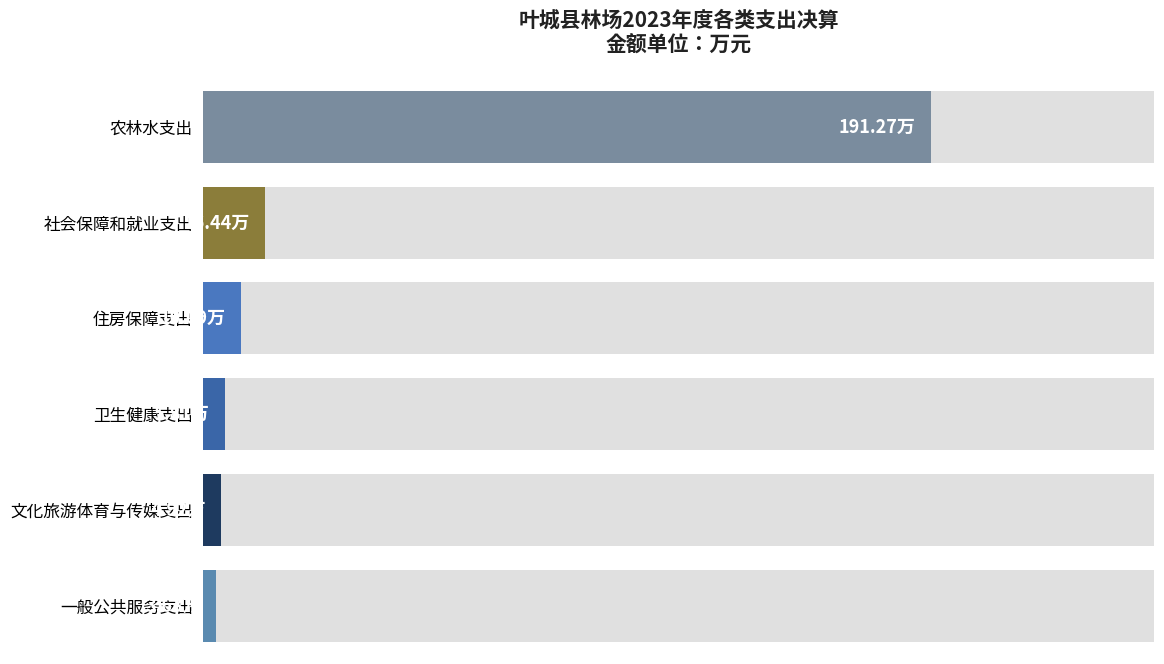

True or false: the data shows 103.4 at 农林水支出.

False